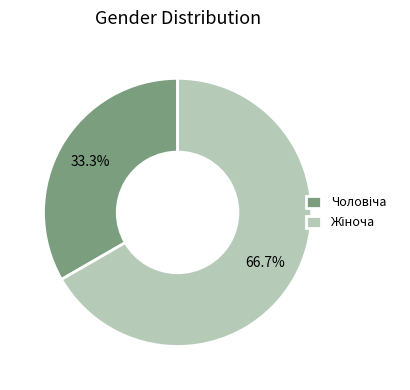

Is there a majority slice in this chart?

Yes